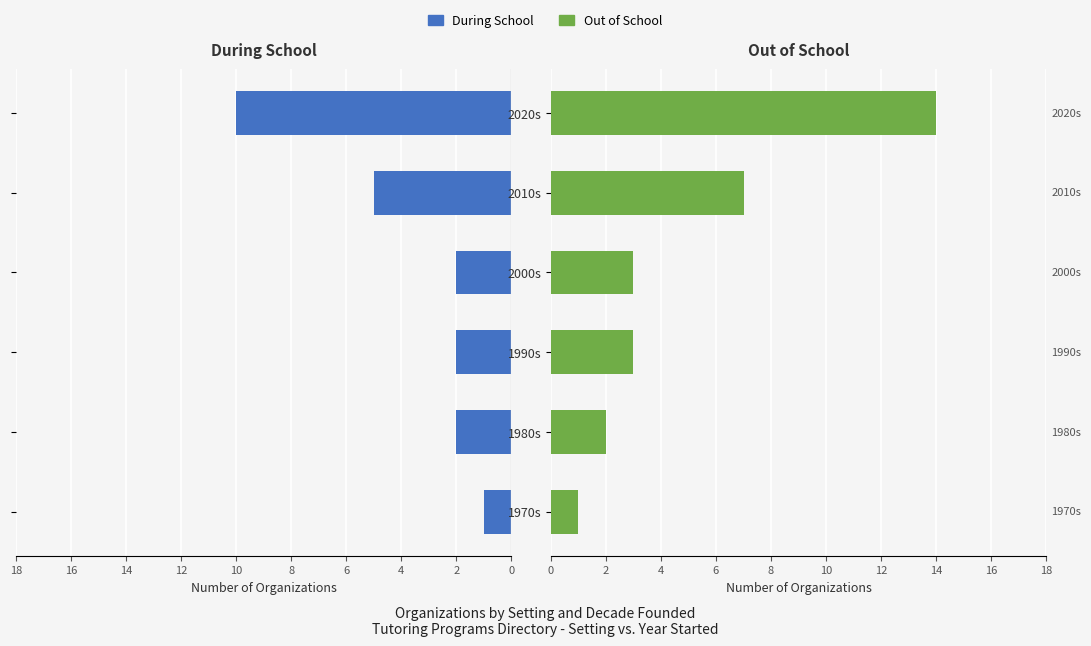

What is the value of the Out of School bar at the 2nd from the left?

2